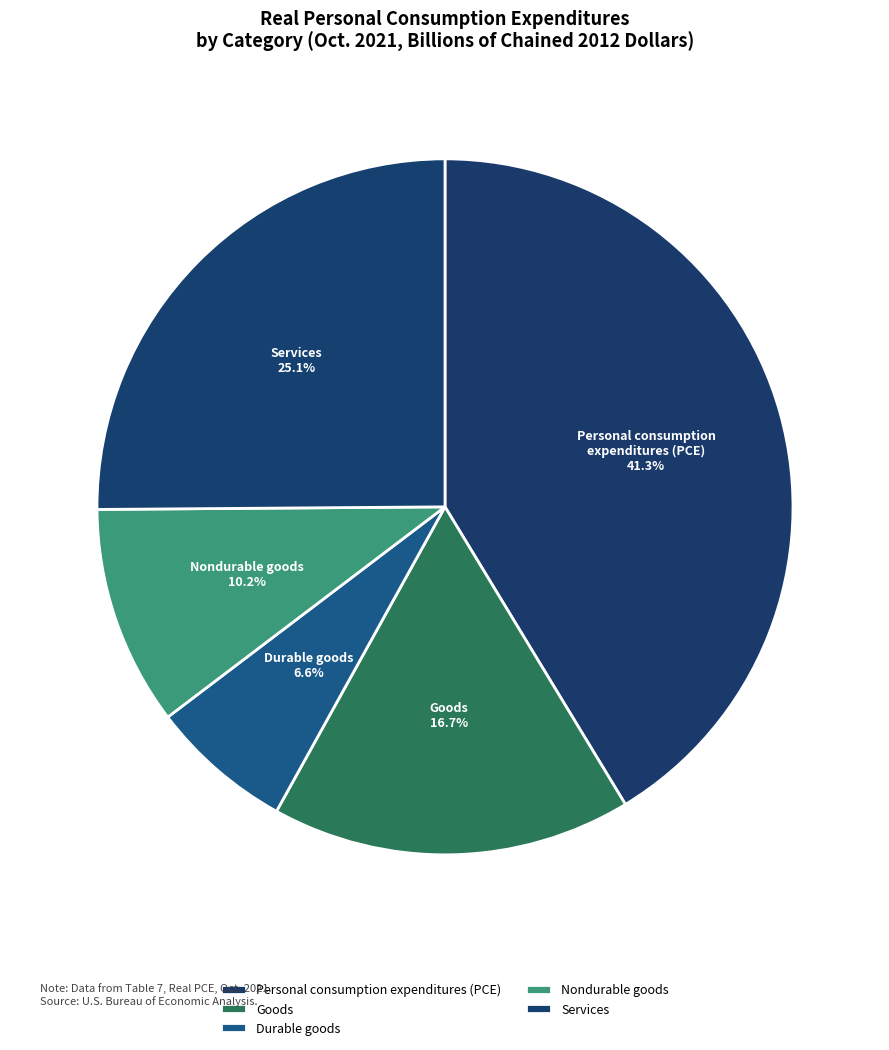

Which slice is the largest?

Personal consumption expenditures (PCE)